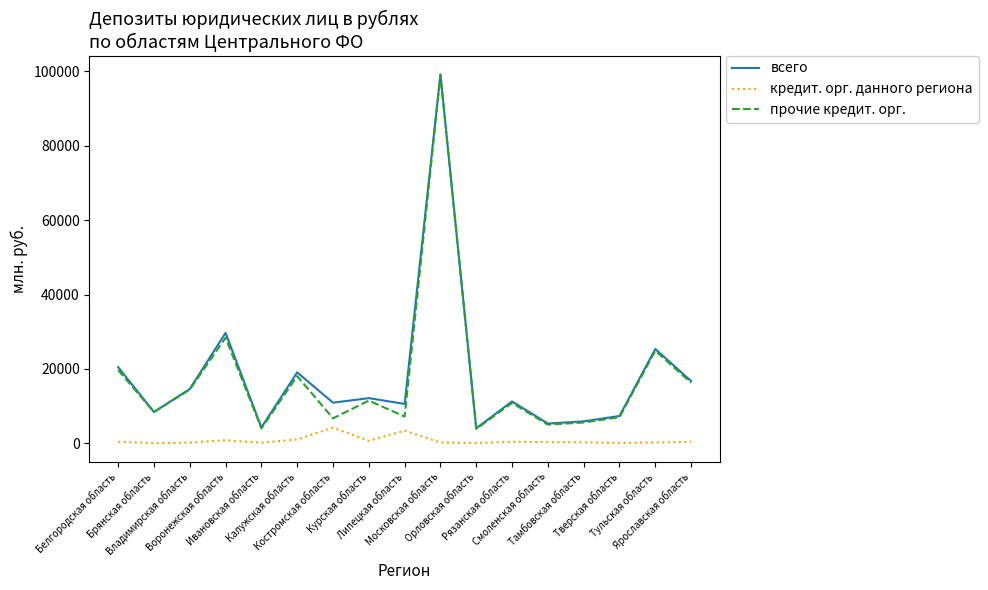

What are all the series names shown in the legend?

всего, кредит. орг. данного региона, прочие кредит. орг.